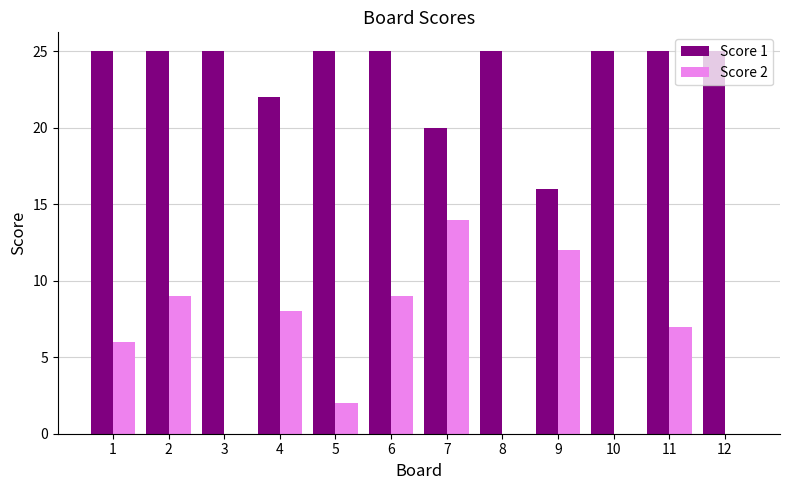

Is the value of Score 1 at 11 greater than the value of Score 2 at 6?

Yes